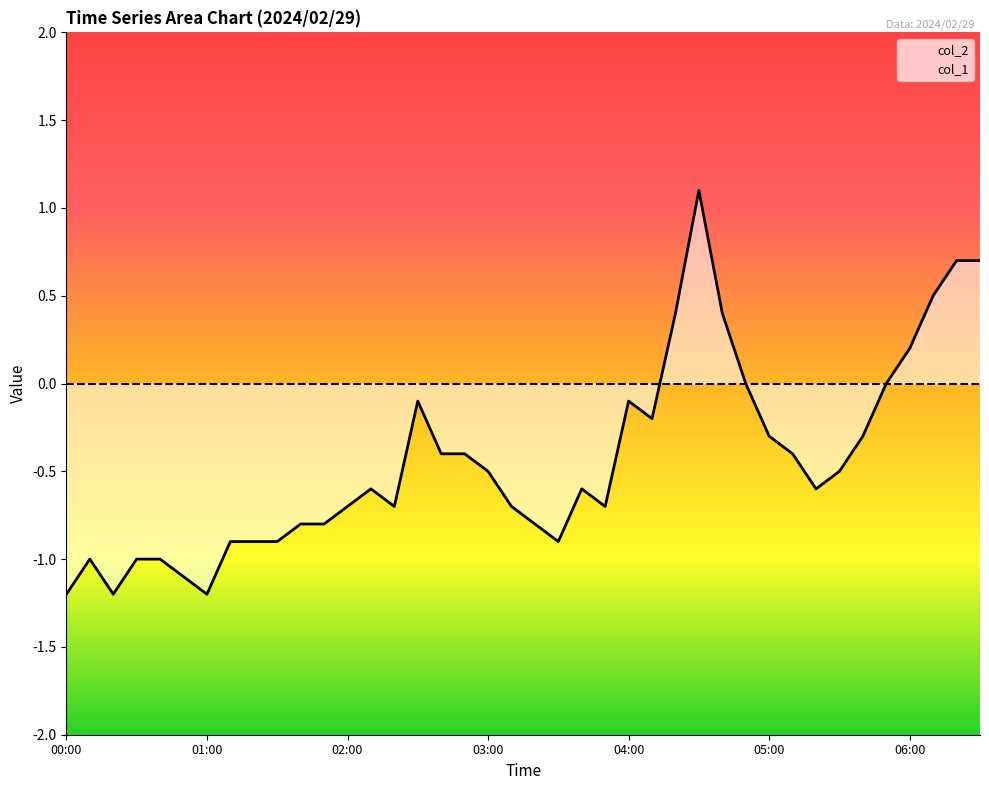

What are all the series names shown in the legend?

col_2, col_1